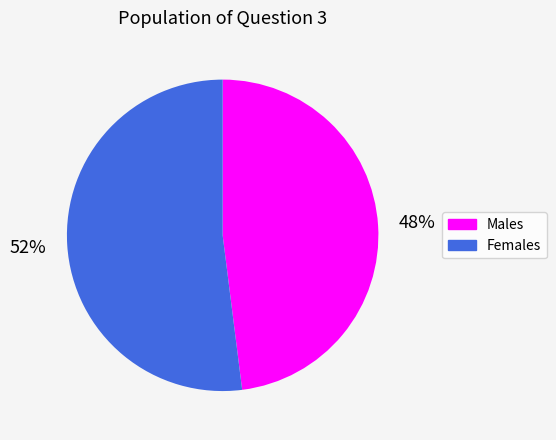

To the nearest percent, what is the average slice percentage?

50%